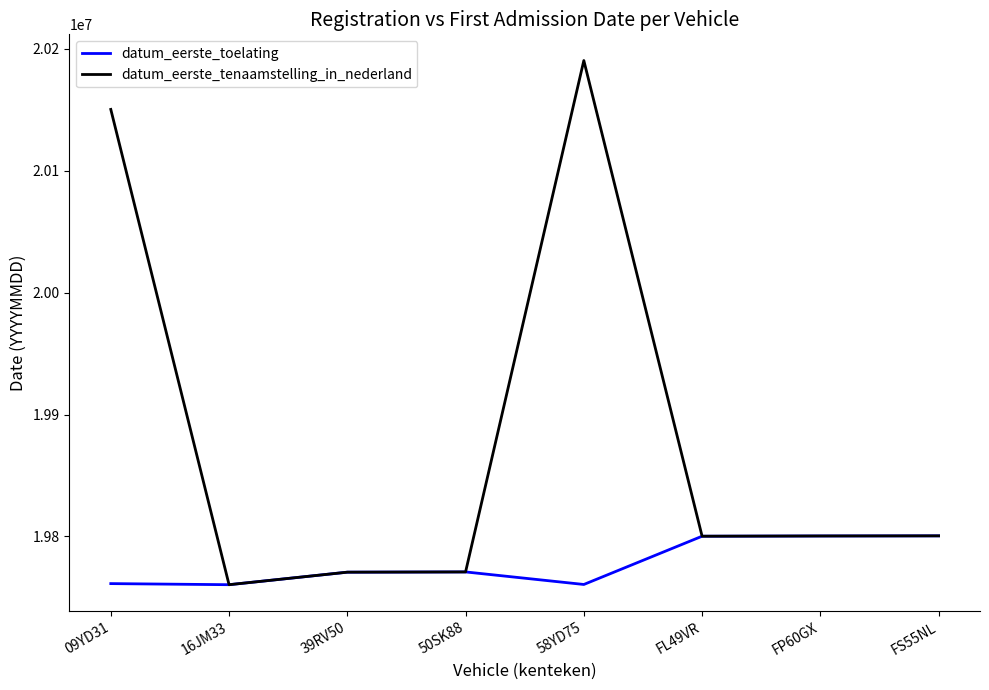

What is the difference between the datum_eerste_tenaamstelling_in_nederland values at 50SK88 and 16JM33?

10483